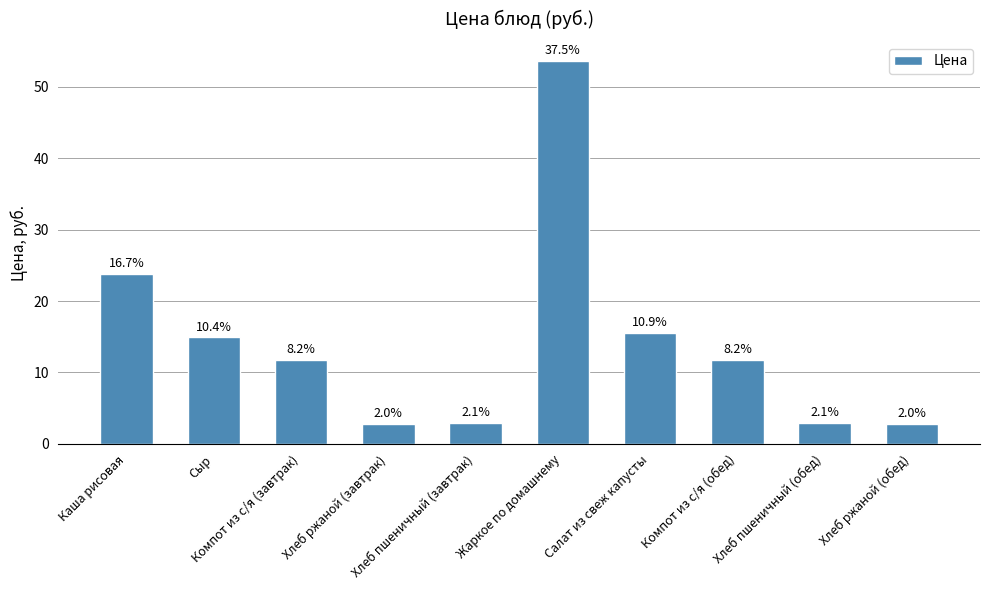

How many bars are there in total?

10